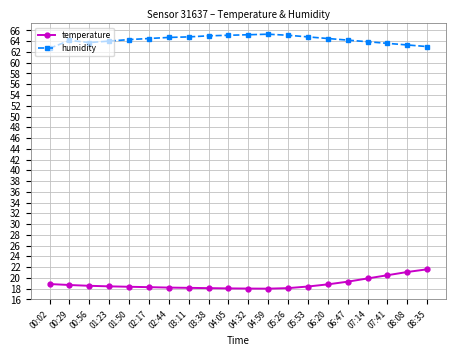

How many lines are shown in the chart?

2